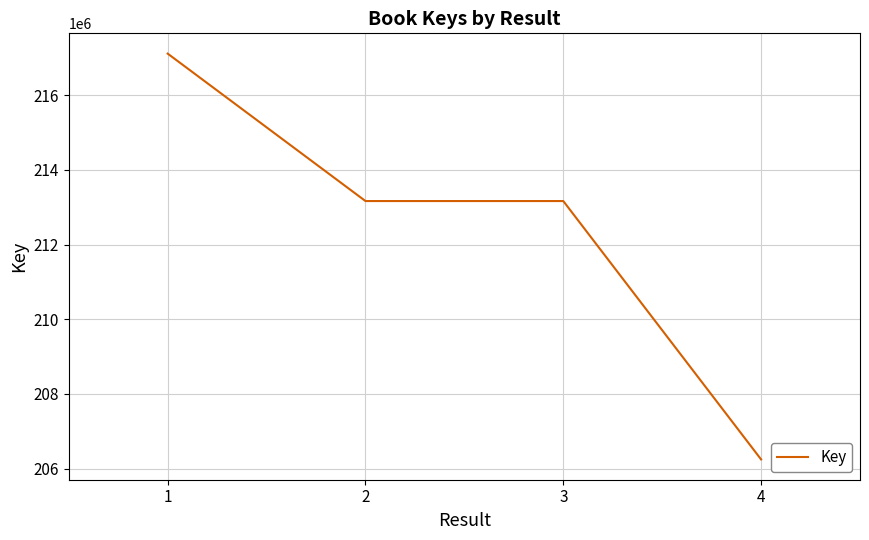

The value at 1 is 78541153. True or false?

False